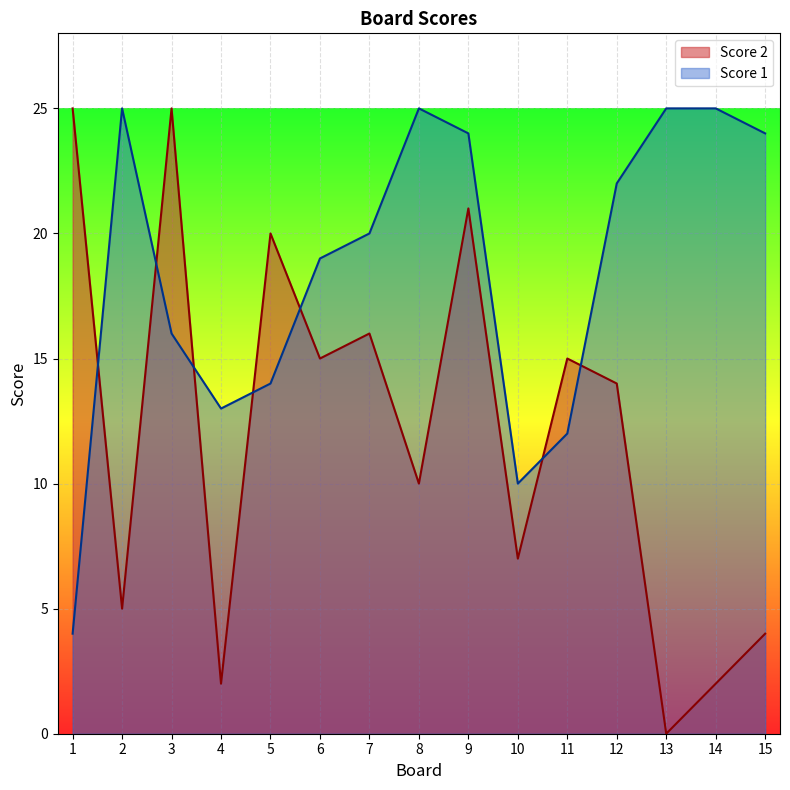

After their last crossing, which series has the higher values: Score 1 or Score 2?

Score 1